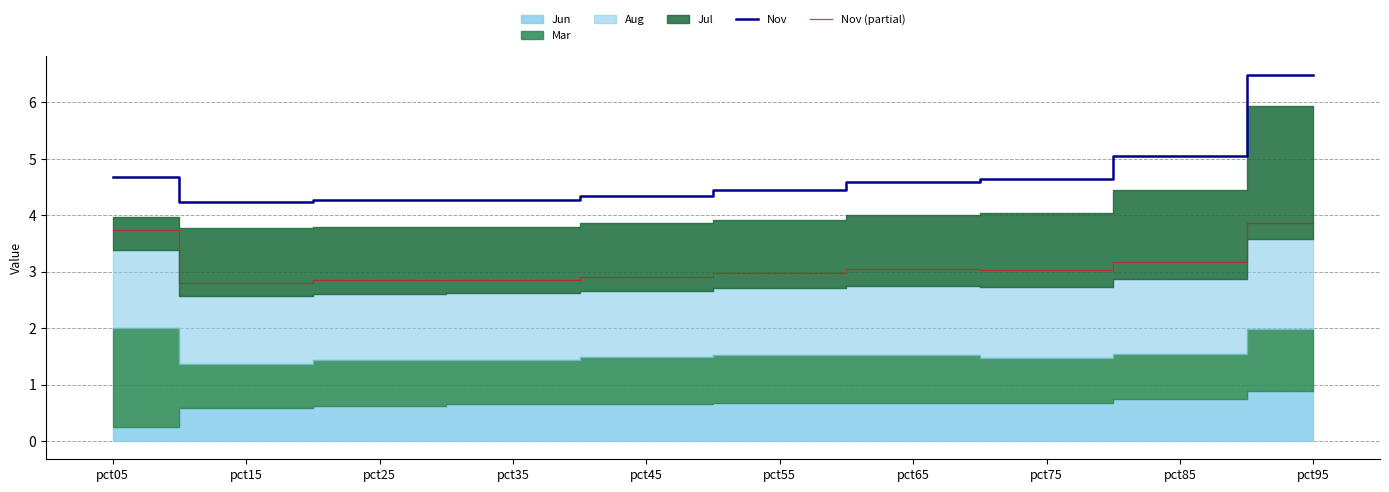

The Nov series shows 5.0 at pct85. True or false?

True